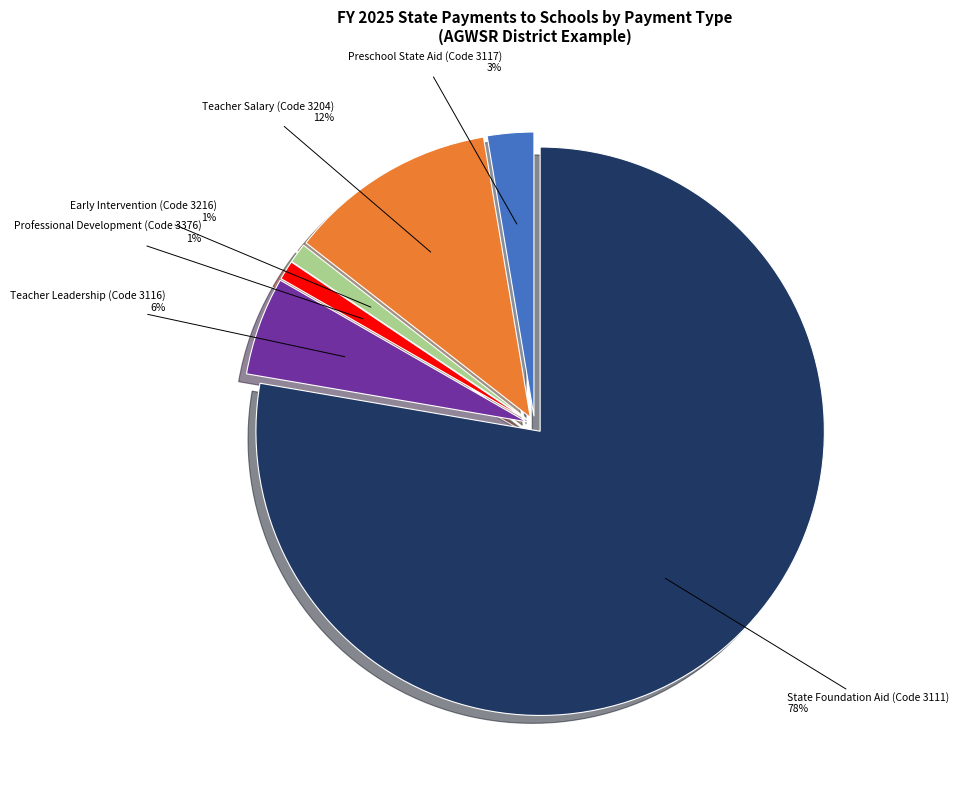

Does State Foundation Aid (Code 3111) account for over 50% of the chart?

Yes